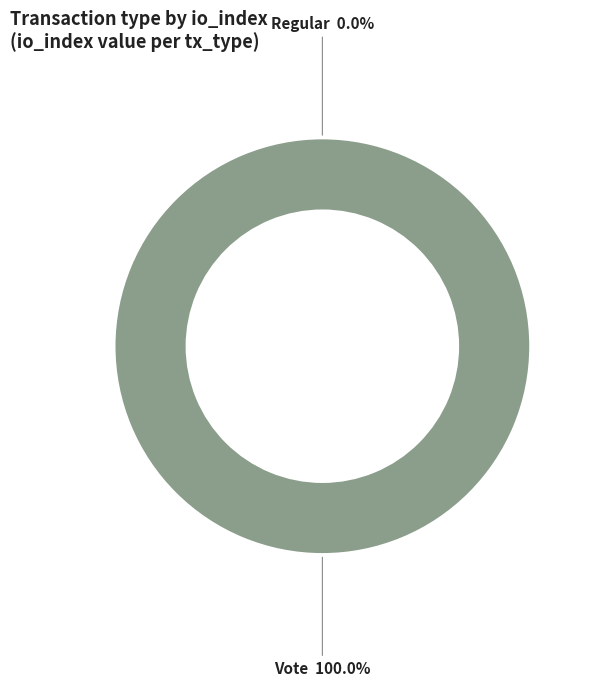

To the nearest percent, what percentage of the pie is Vote?

100%